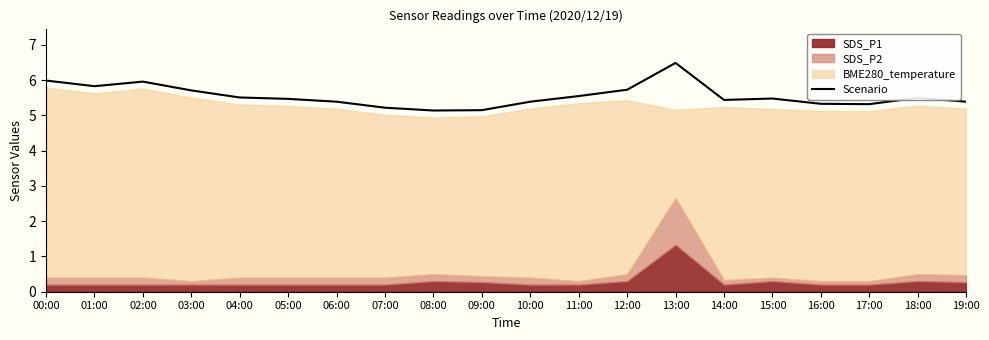

True or false: there are more than 0 points higher than both neighbors.

True